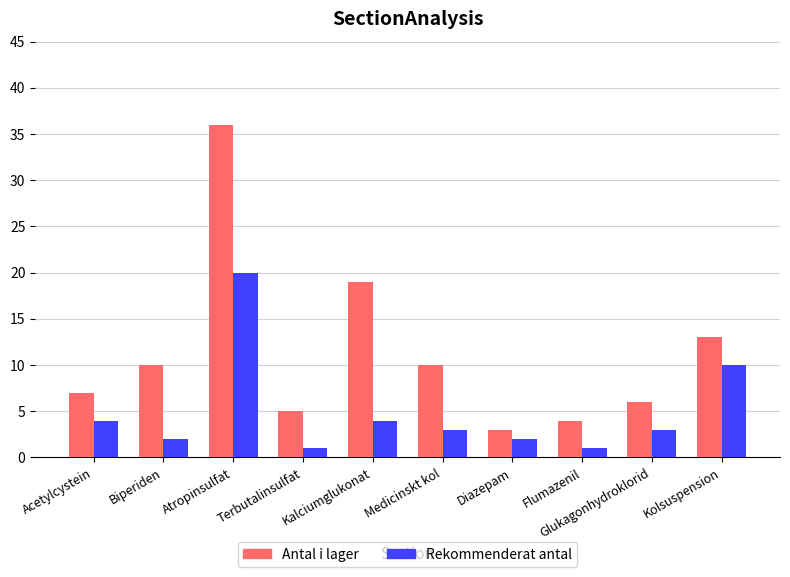

Which series has the largest total across all categories?

Antal i lager